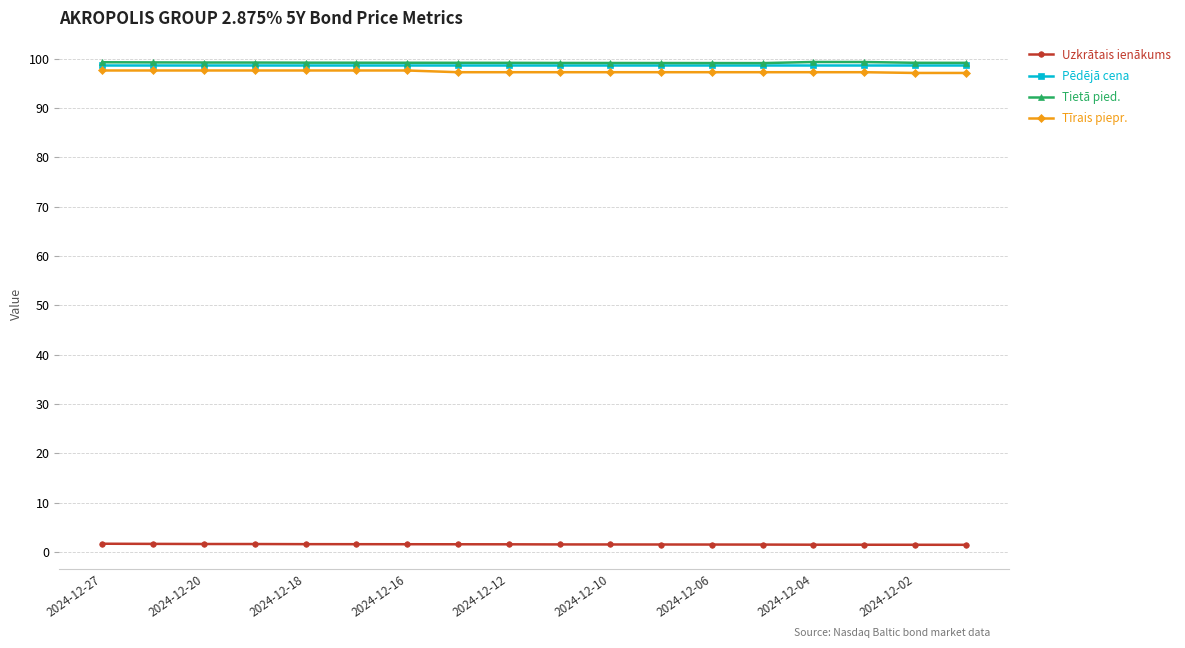

True or false: Uzkrātais ienākums and Tīrais piepr. intersect in this chart.

False